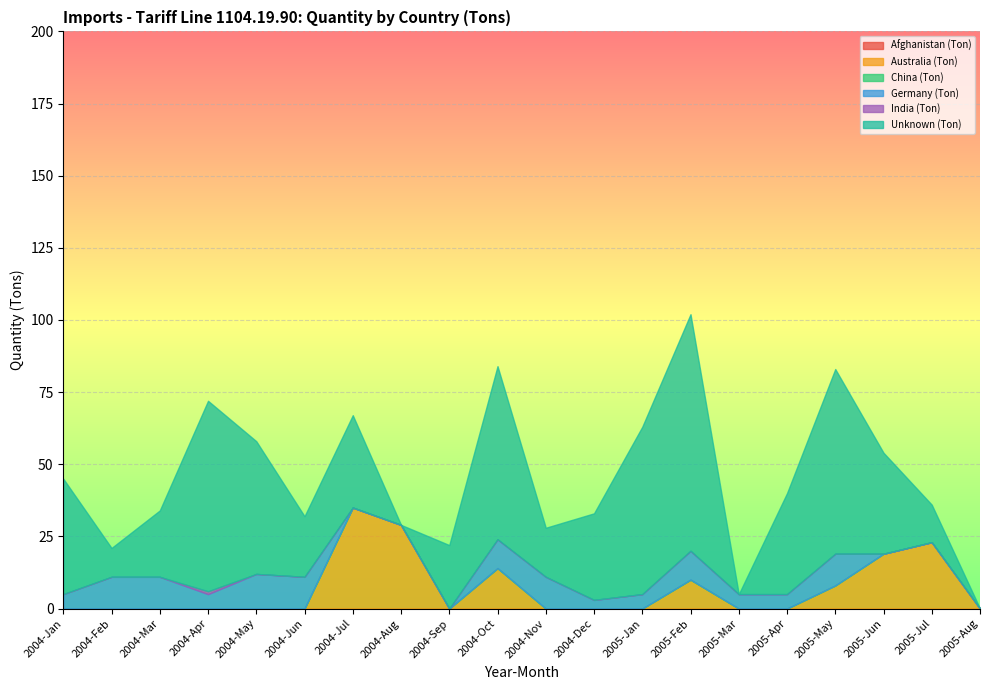

True or false: Afghanistan (Ton) and Australia (Ton) cross at least once.

False